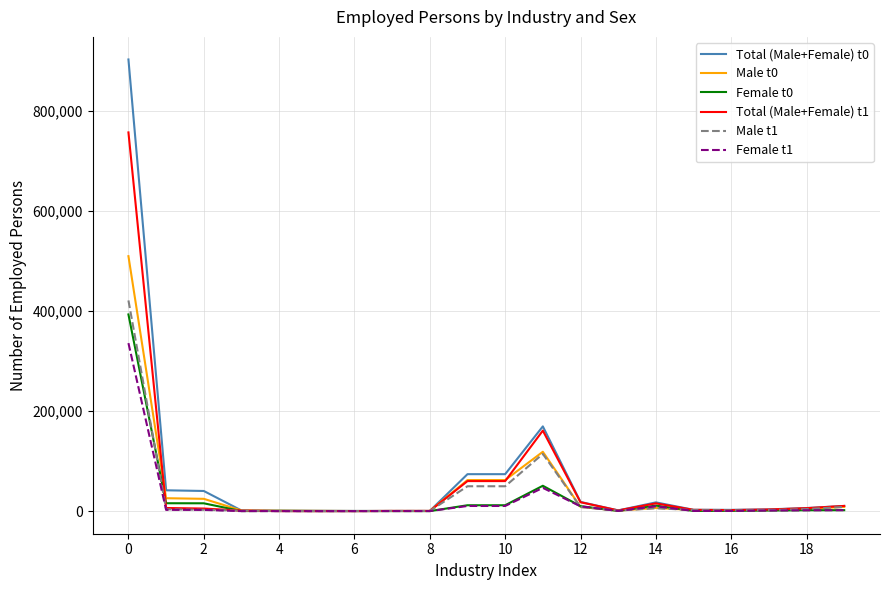

What is the maximum value shown in the chart?

902510